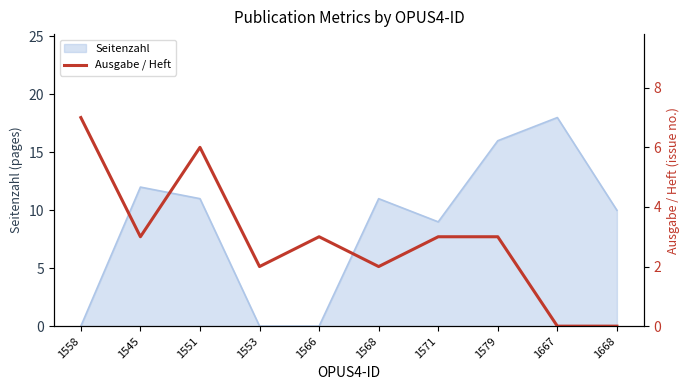

Is it true that the value at 1558 is 11?

False